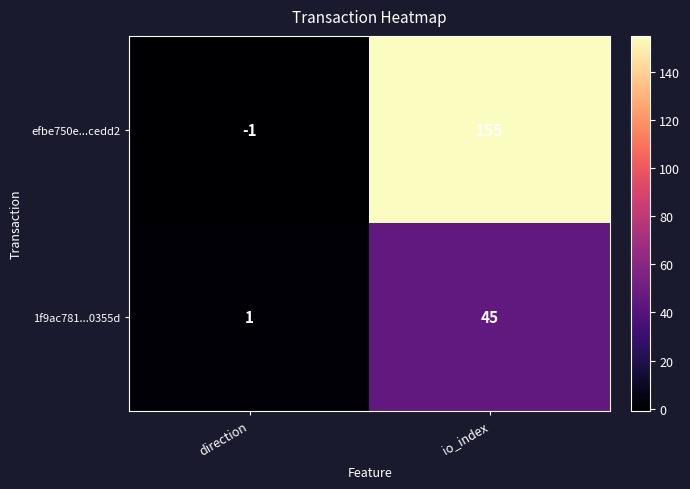

What is the spread (max minus min) of values at direction?

2